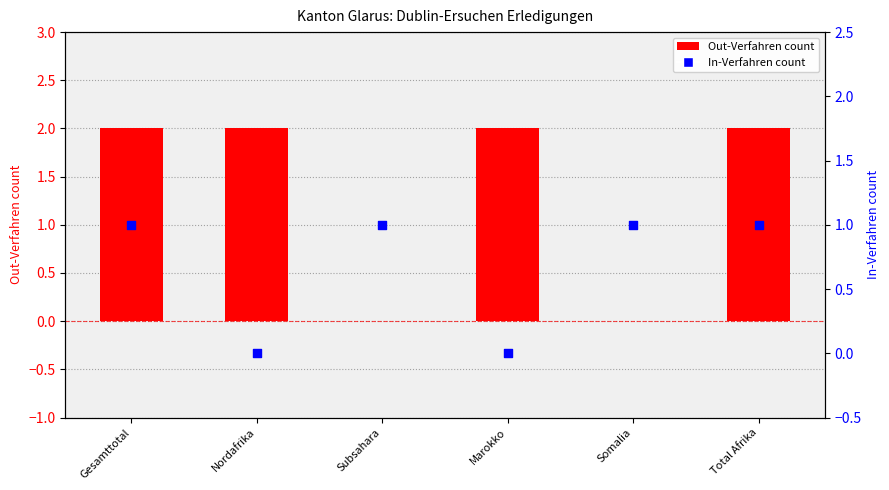

What are all the series names shown in the legend?

Out-Verfahren count, In-Verfahren count